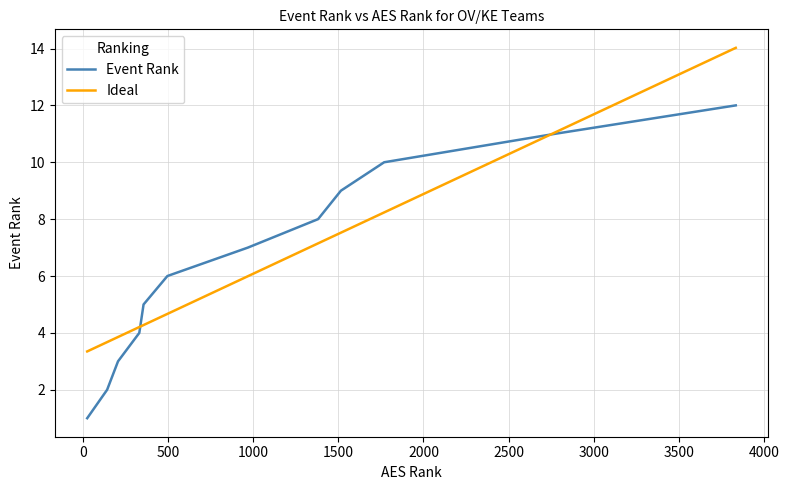

Which series has the widest spread of values?

Event Rank